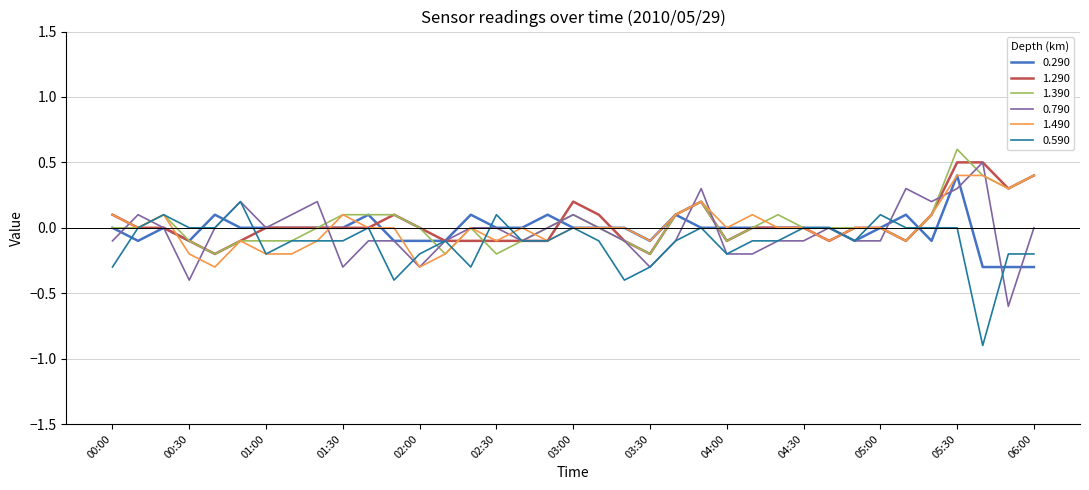

What is the minimum value shown in the chart?

-0.9